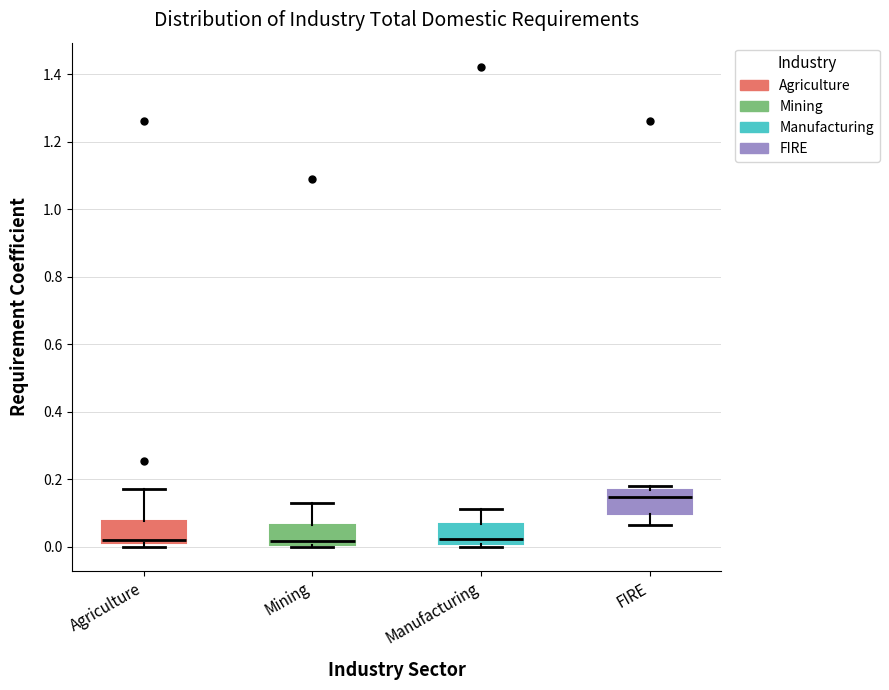

Which box has the highest median line?

FIRE